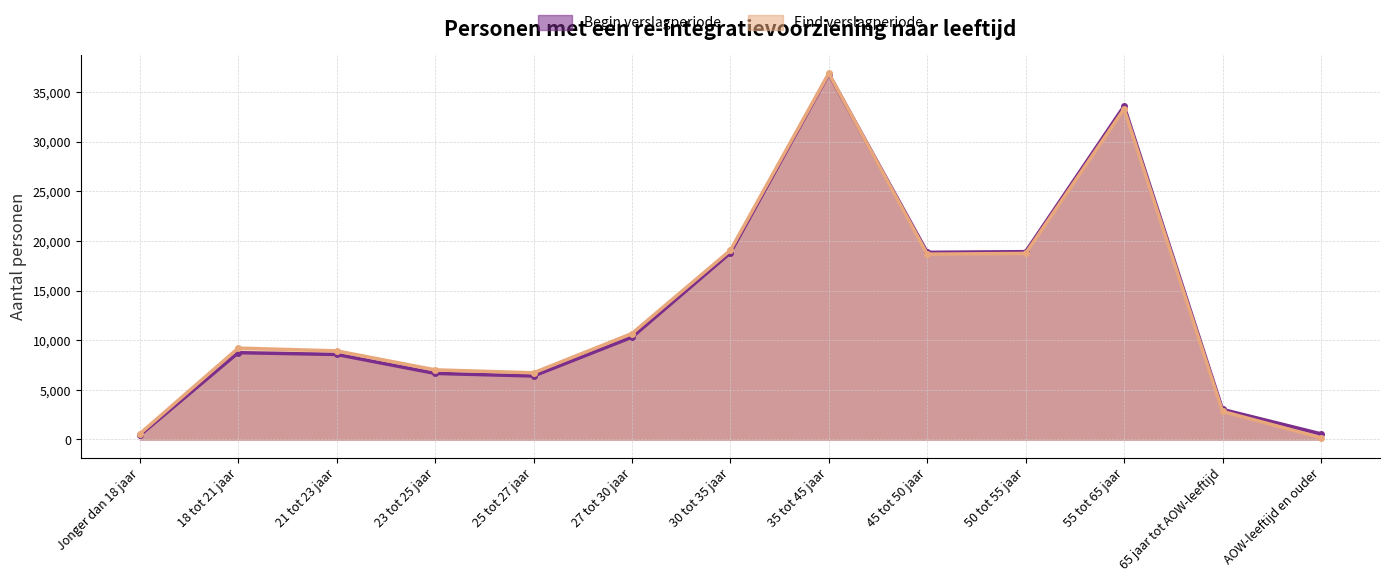

What is the value of the Begin verslagperiode point at the 9th from the left?

18860